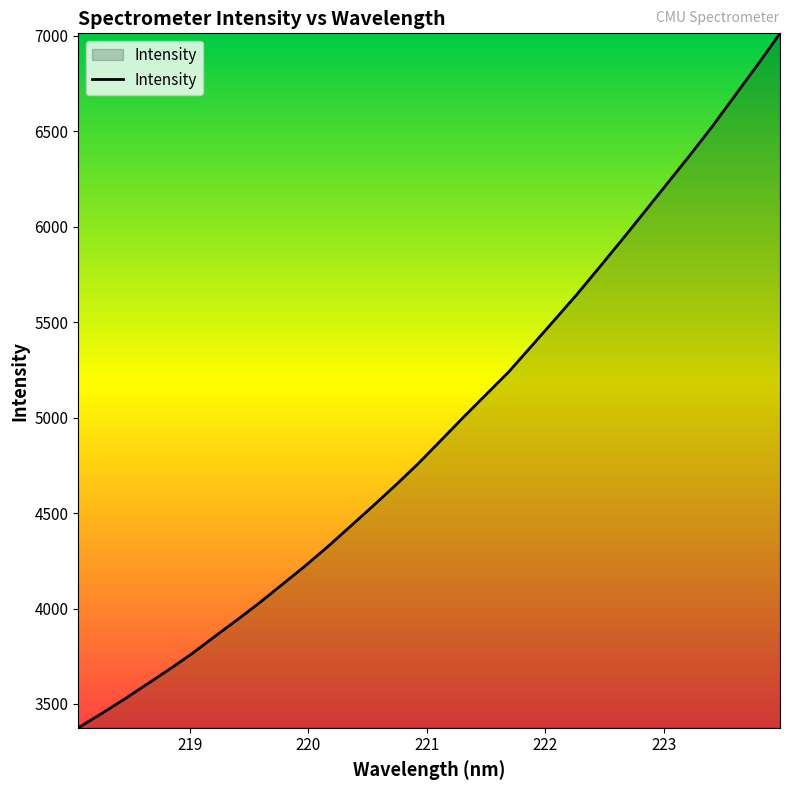

What is the difference between the maximum and minimum values?

3637.1